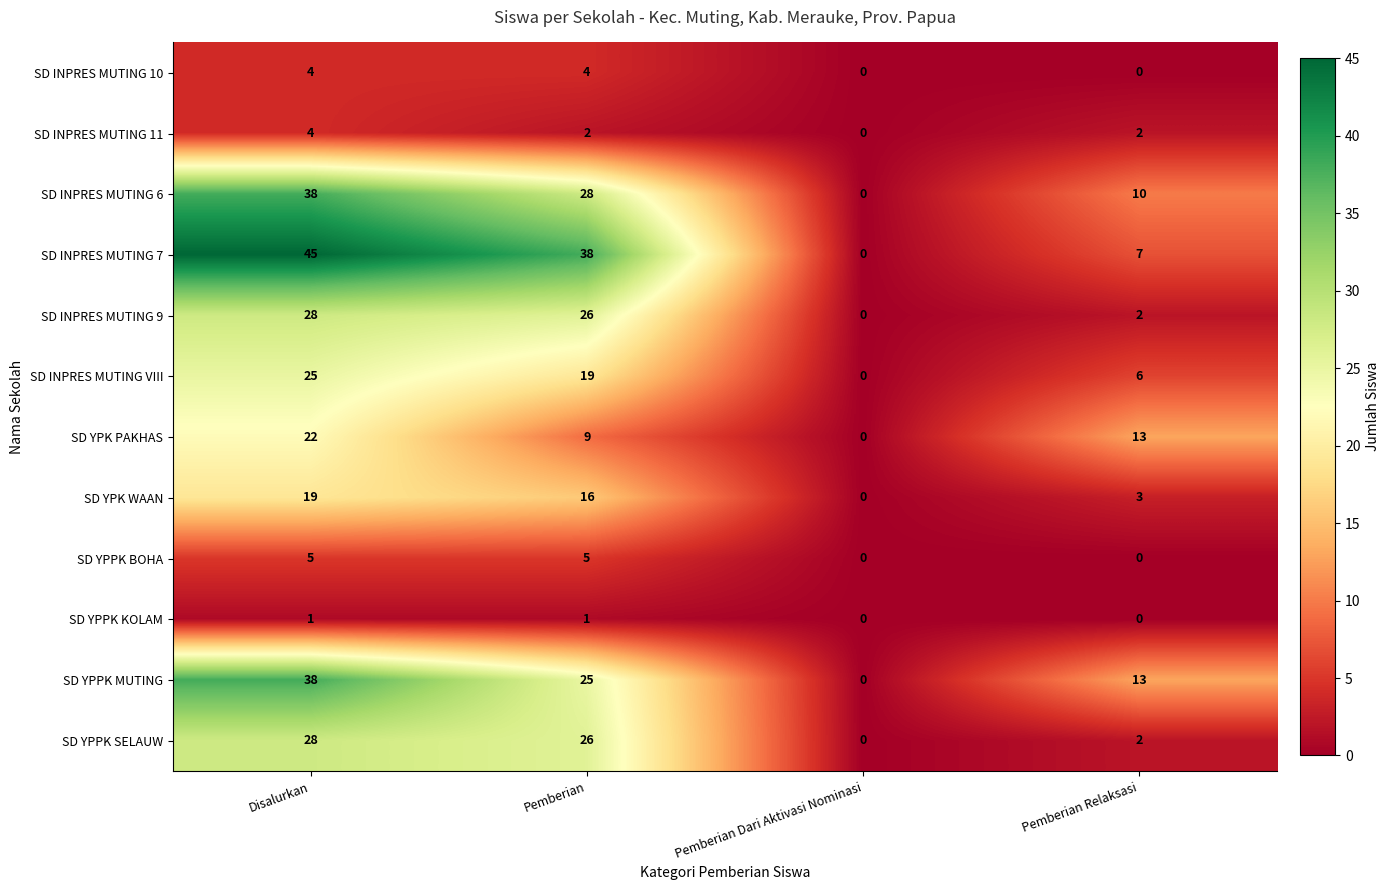

True or false: SD YPK PAKHAS has a value of 9 at Pemberian.

True